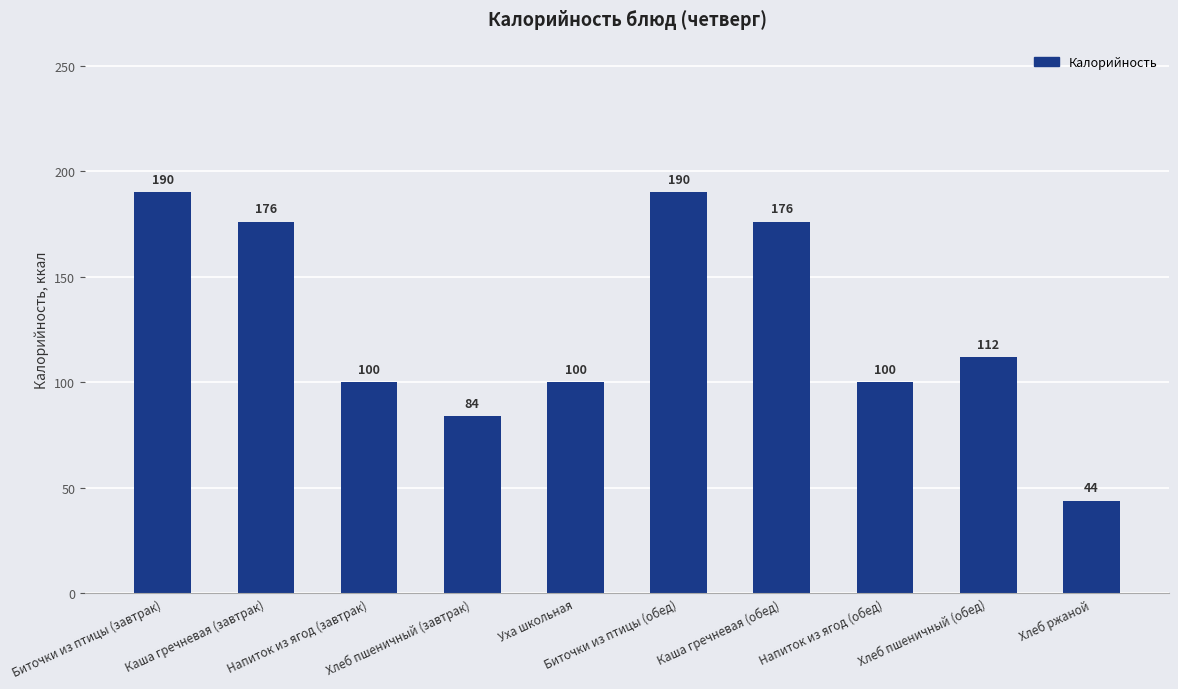

What is the change in value from Каша гречневая (завтрак) to Хлеб пшеничный (обед)?

-64